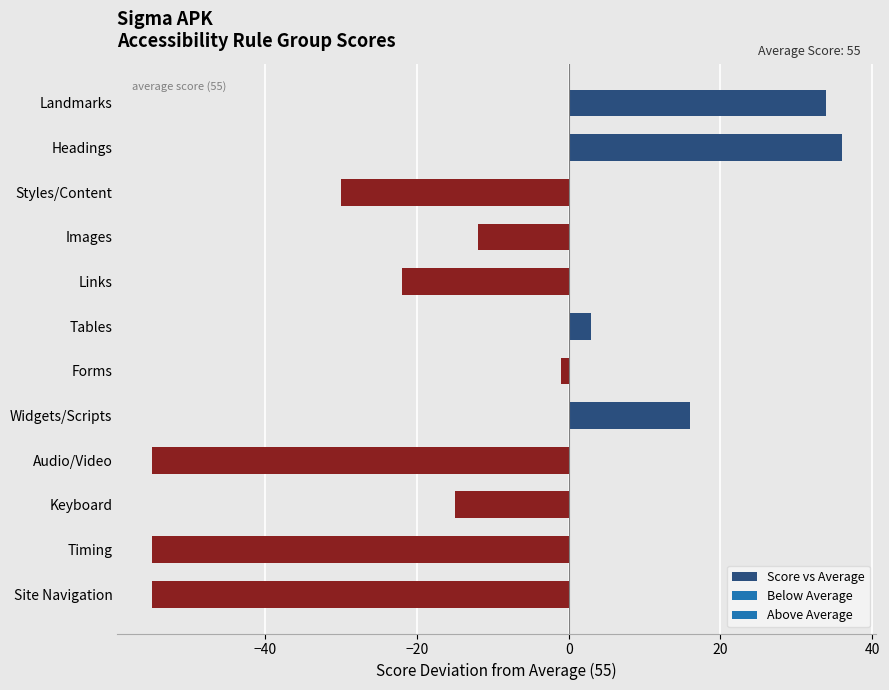

Where is the data nearest to the value -9?

Images